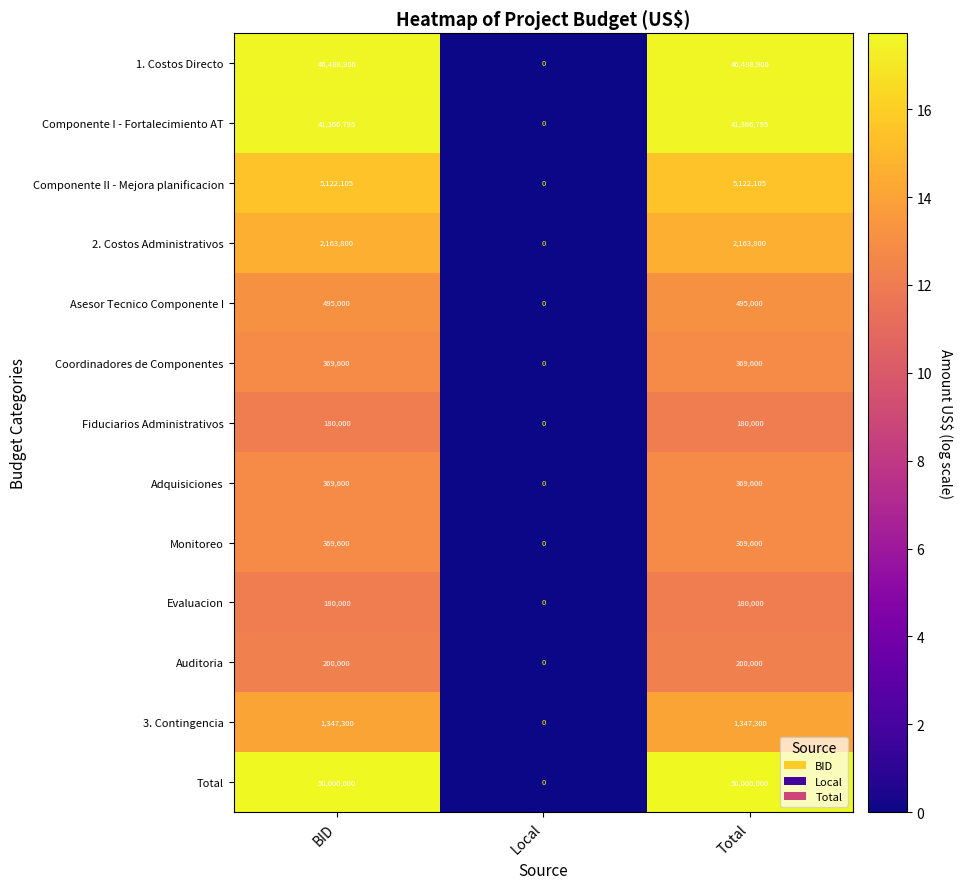

What is the sum of the Evaluacion values at Local and BID?

180000